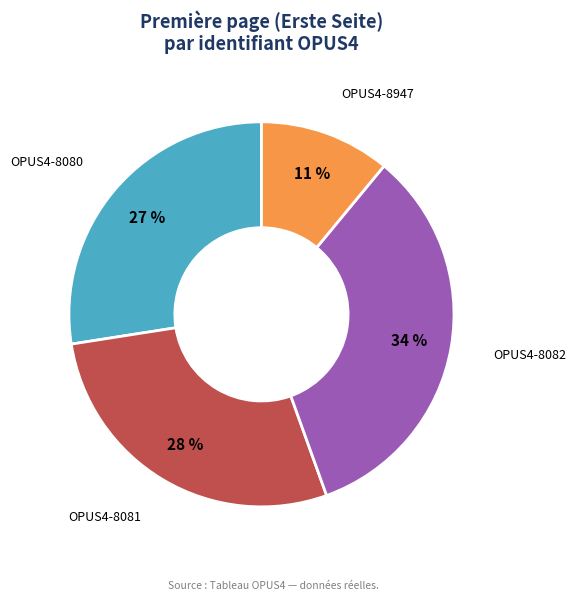

To the nearest percent, what is the difference between the largest and smallest slice percentages?

23%